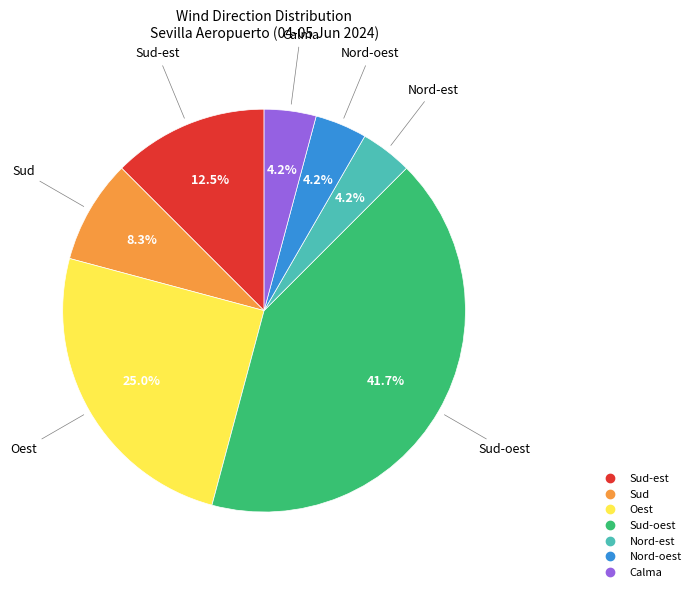

Does any single category account for the majority?

No